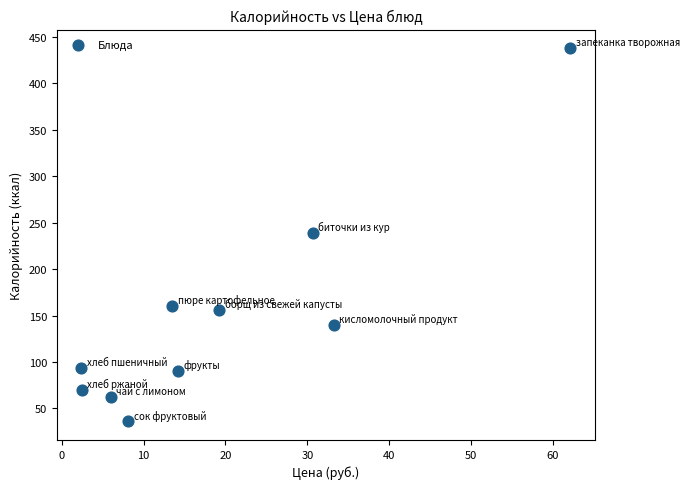

How many data points are displayed?

10